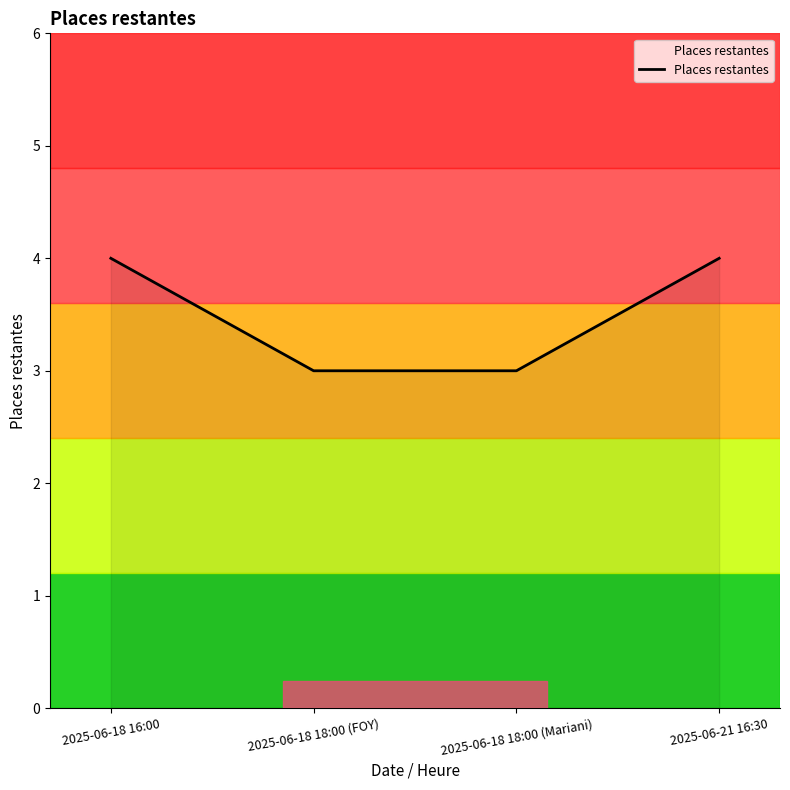

The value at 2025-06-18 18:00 (Mariani) is 4. True or false?

False